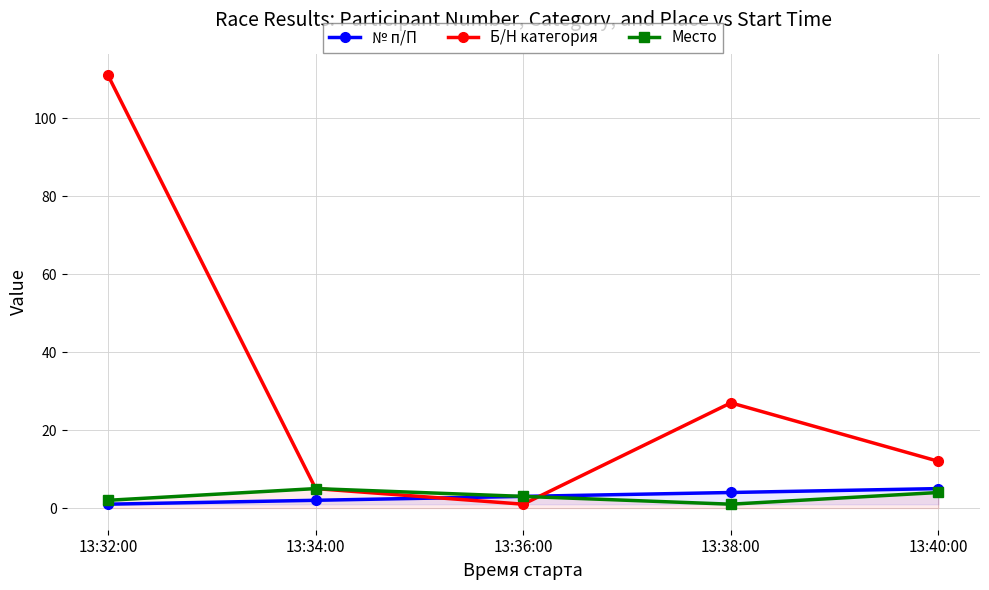

Rank the series by their maximum value, from lowest to highest.

№ п/П, Место, Б/Н категория